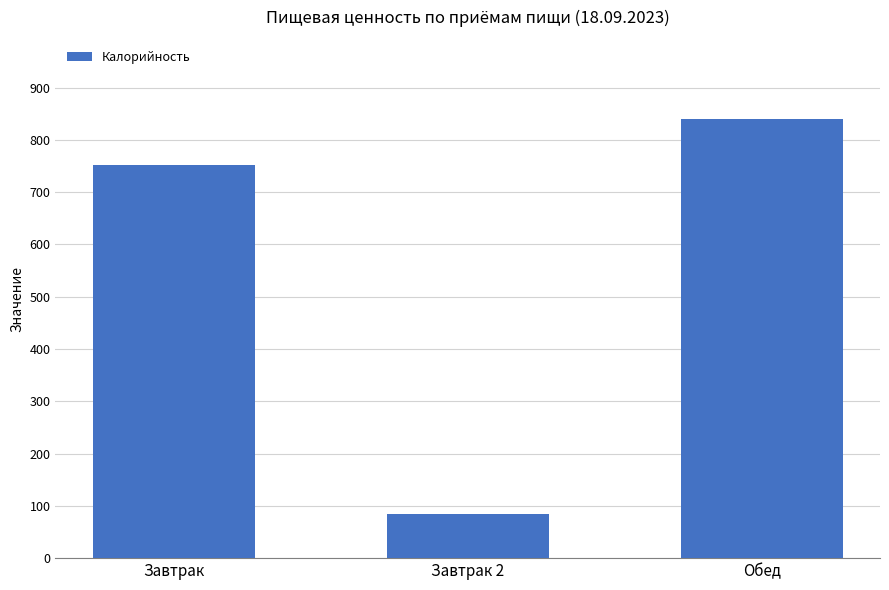

What is the difference between the second highest and minimum values?

667